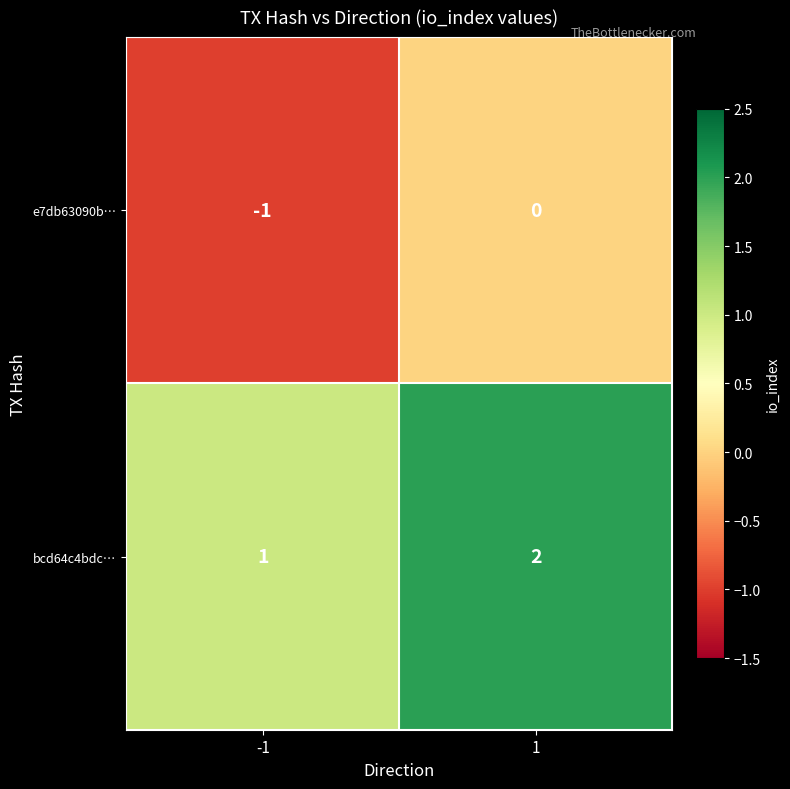

What is the sum of the bcd64c4bdc… values at -1 and 1?

3